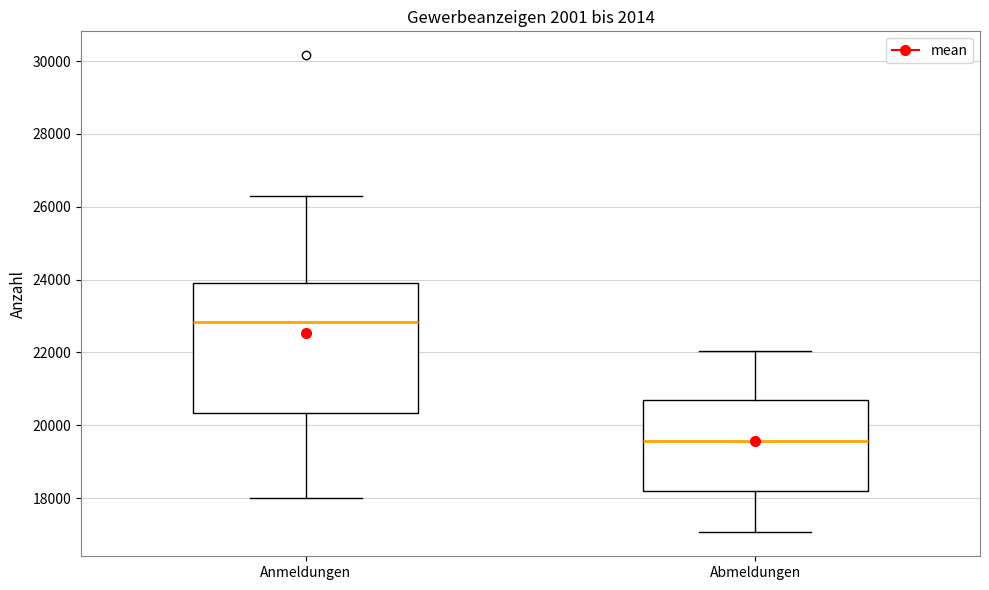

Which box has the highest median line?

Anmeldungen